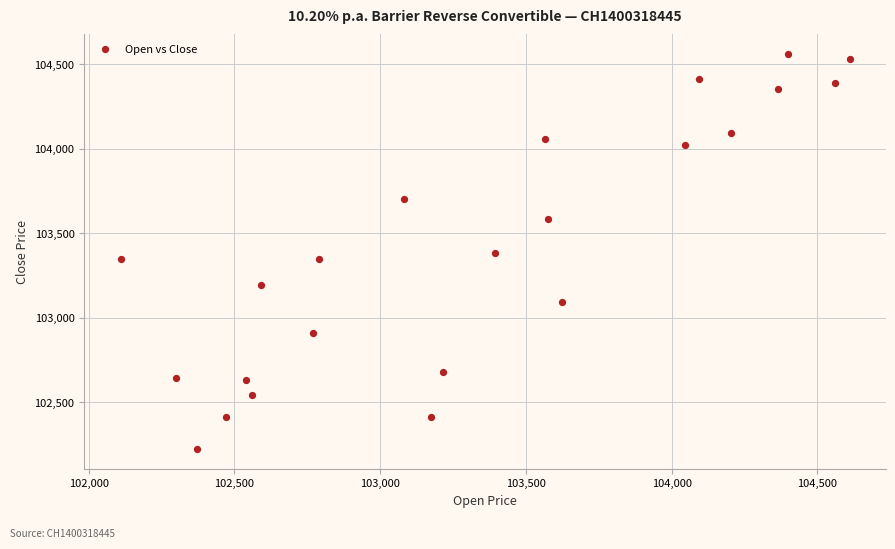

What is the range of Y values (max minus min)?

2340